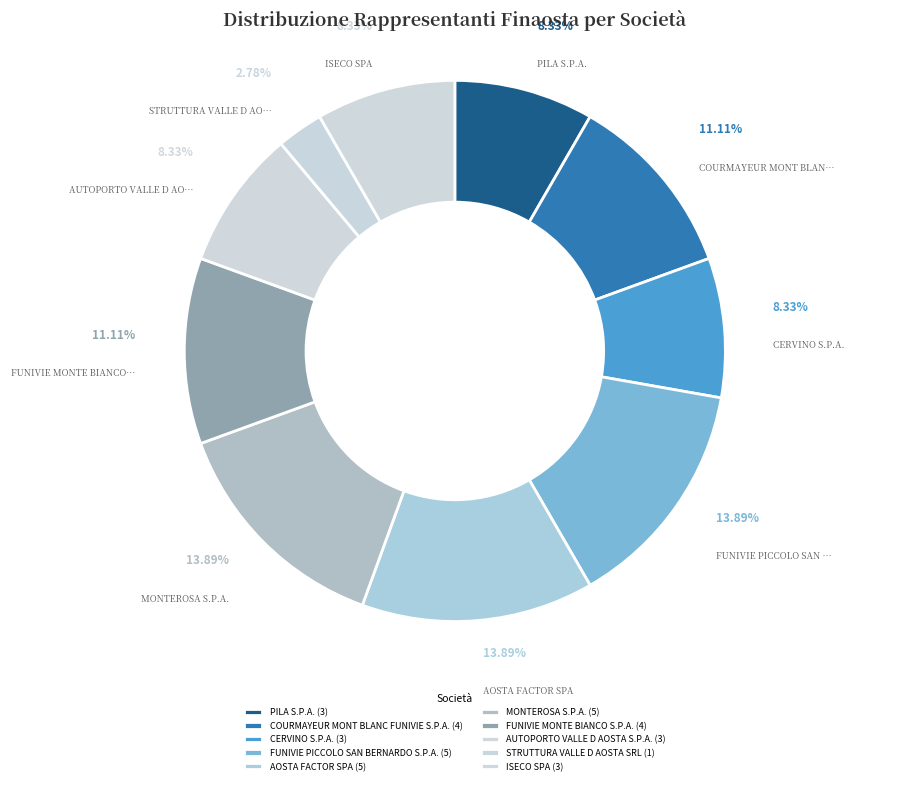

Does any single category account for the majority?

No